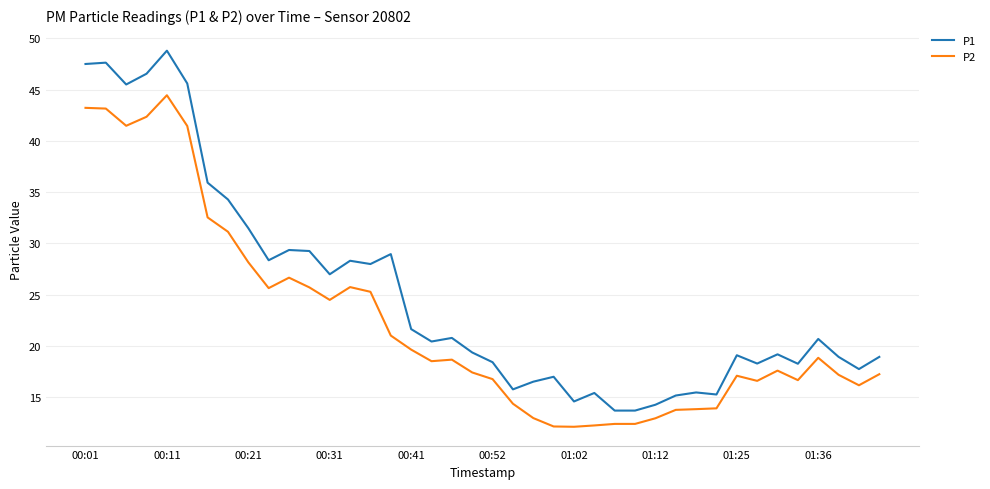

What is the maximum value for P1?

48.8